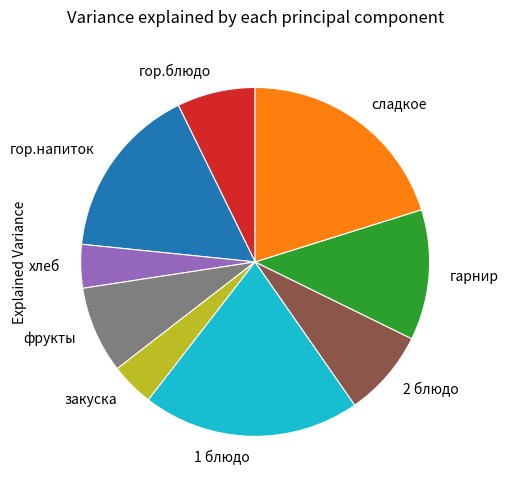

Is the sum of гарнир and 1 блюдо greater than half?

No